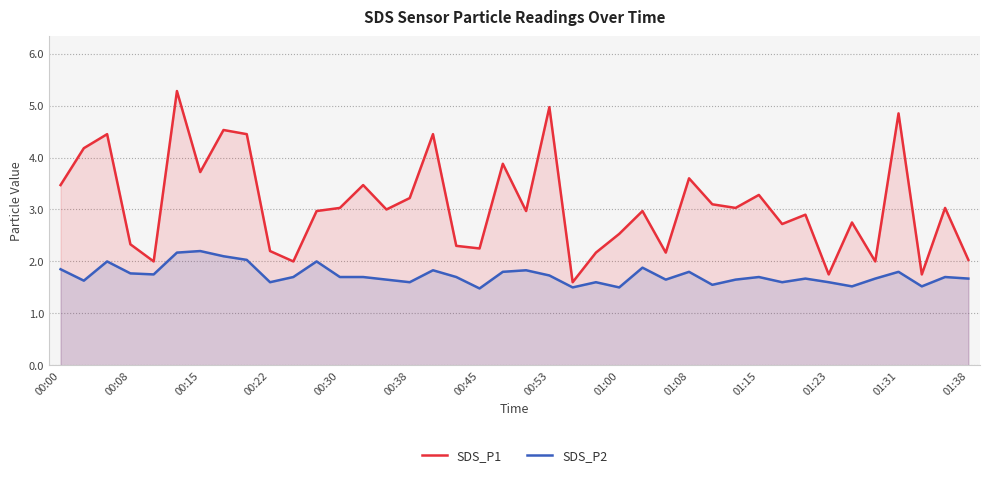

Between 17 and 23, which series saw the biggest shift?

SDS_P1